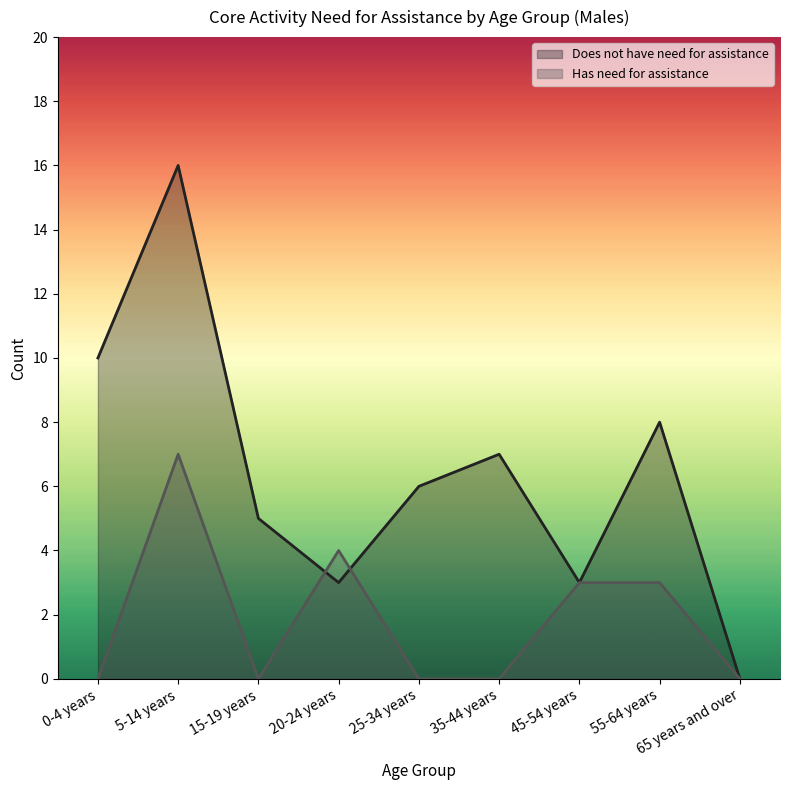

What is the value of the Does not have need for assistance point at the 5th from the left?

6